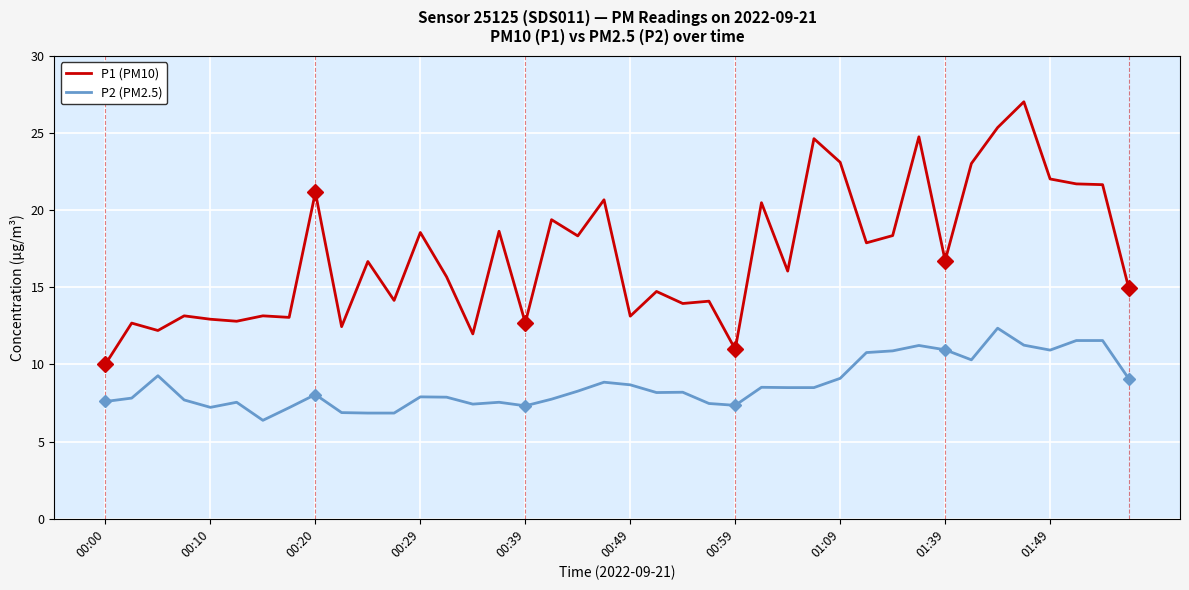

Which series has the largest range (max minus min)?

P1 (PM10)